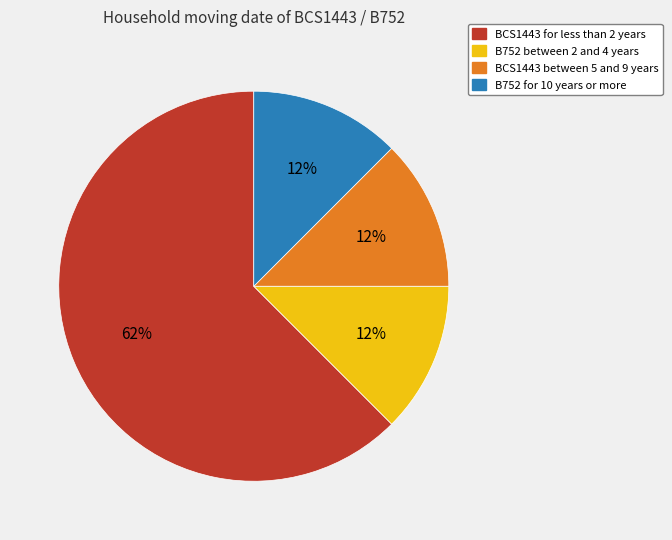

To the nearest percent, what is the average slice percentage?

25%